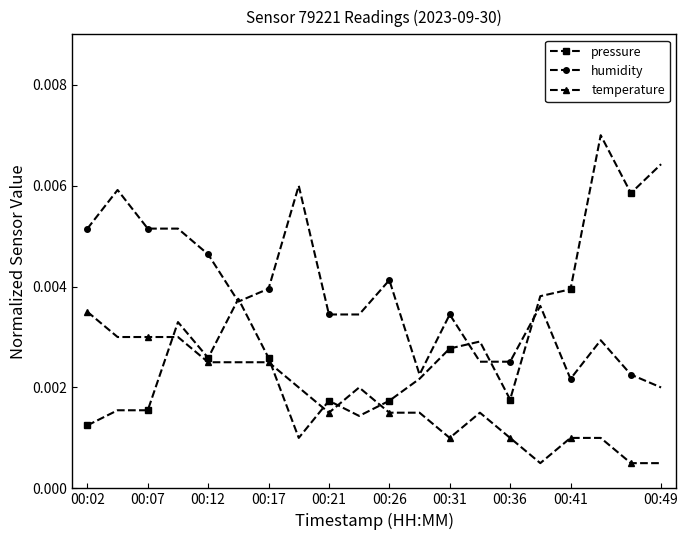

Which series has the widest spread of values?

pressure